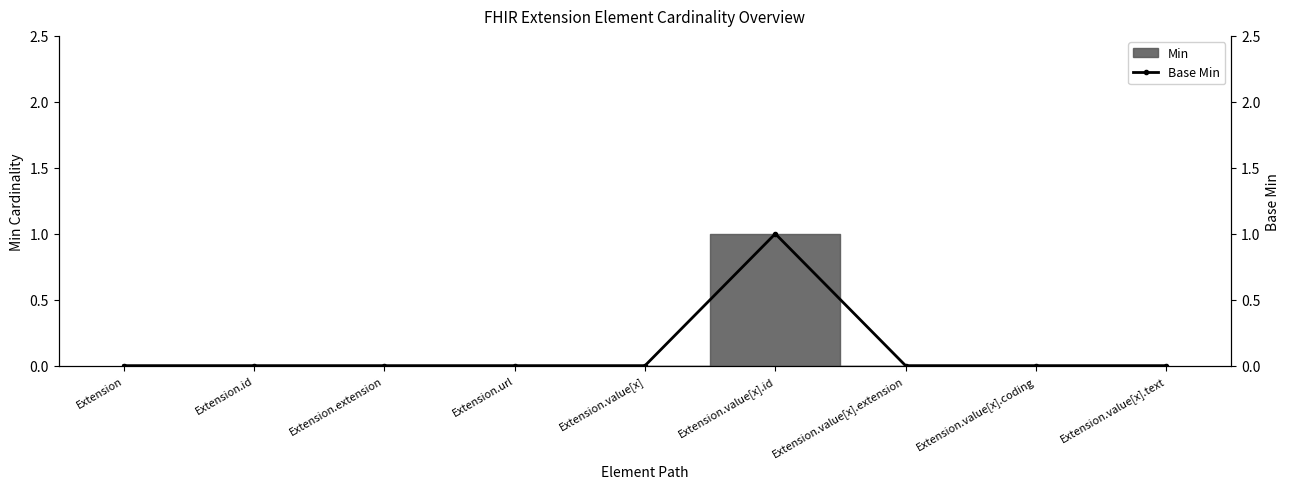

The value at Extension is 0. True or false?

True